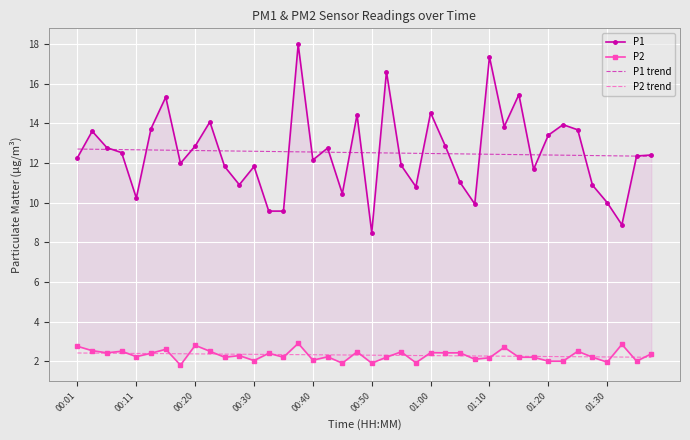

What is the average value of the P2 series?

2.3